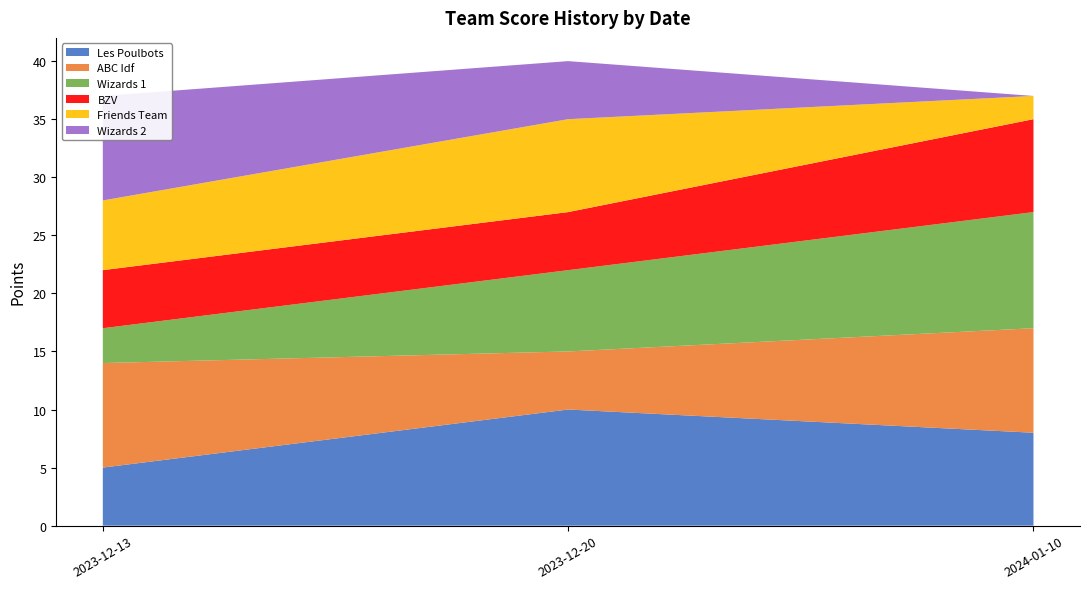

What is the approximate value of BZV at 2023-12-13?

5